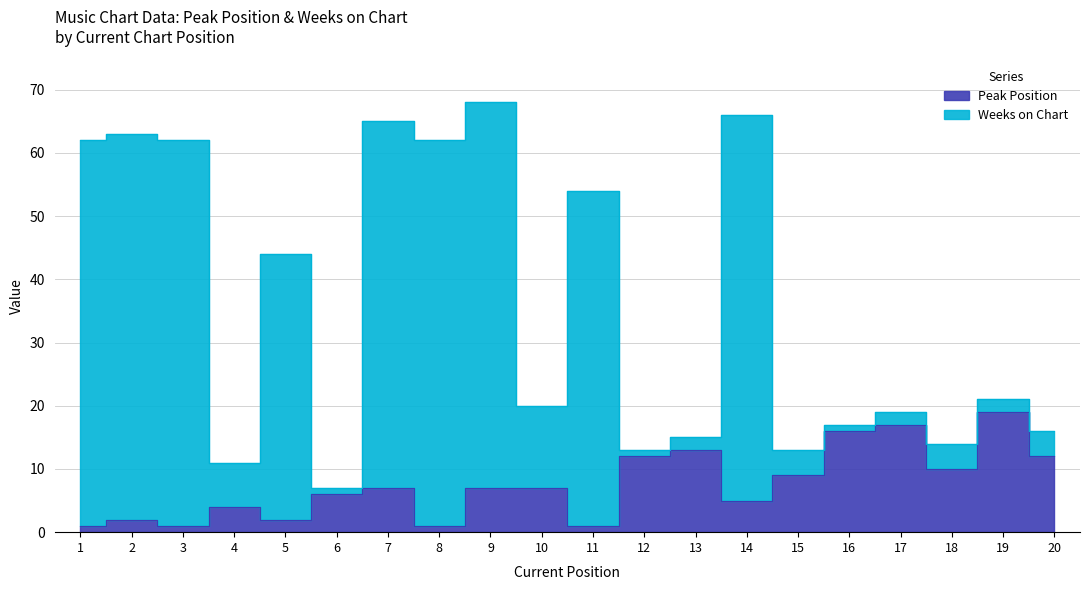

What is the total value across all series at 12?

25